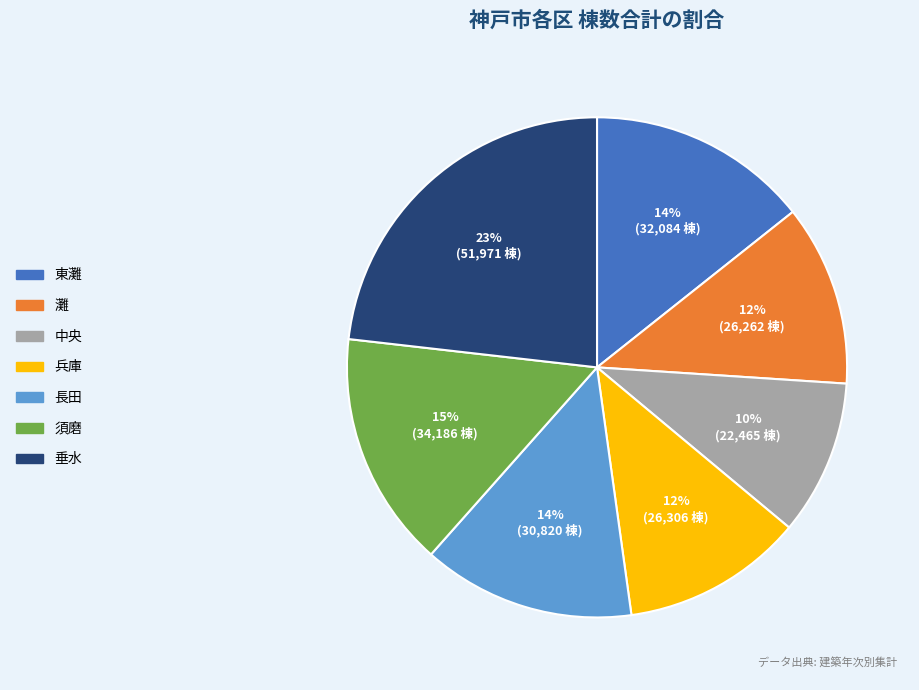

Approximately how many times larger is the value at 長田 compared to 灘?

1.2